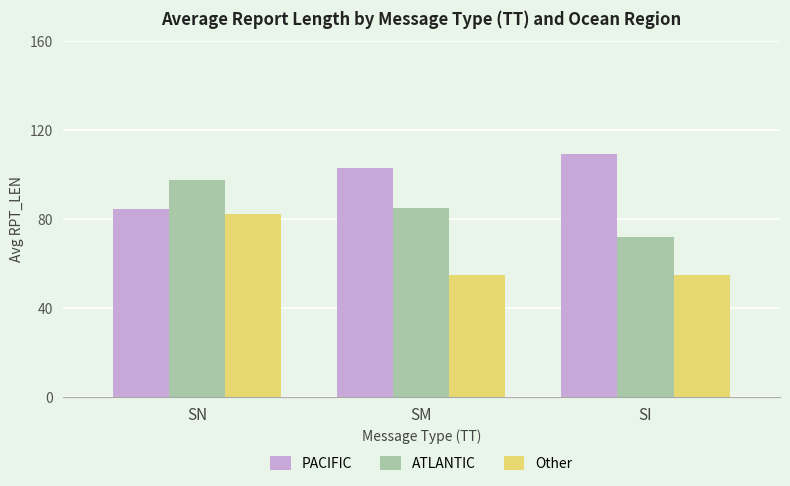

Which series has the largest total across all categories?

PACIFIC